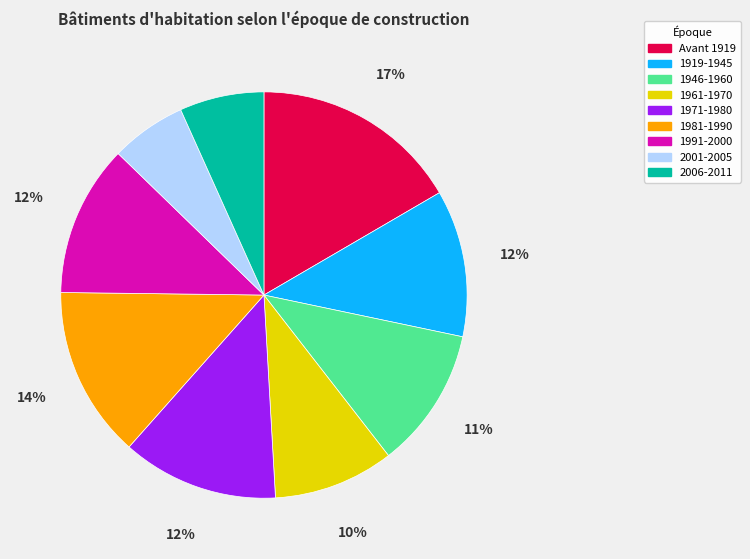

Is there any slice that represents more than half of the pie?

No